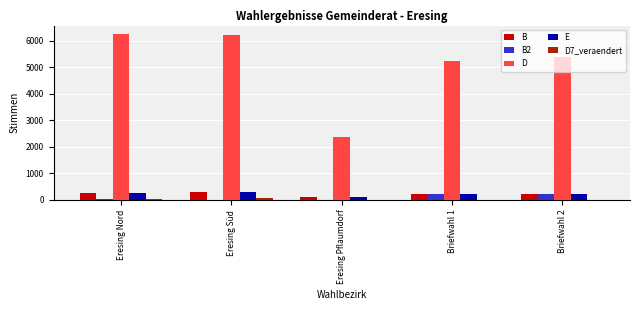

Which series has the largest total across all categories?

D